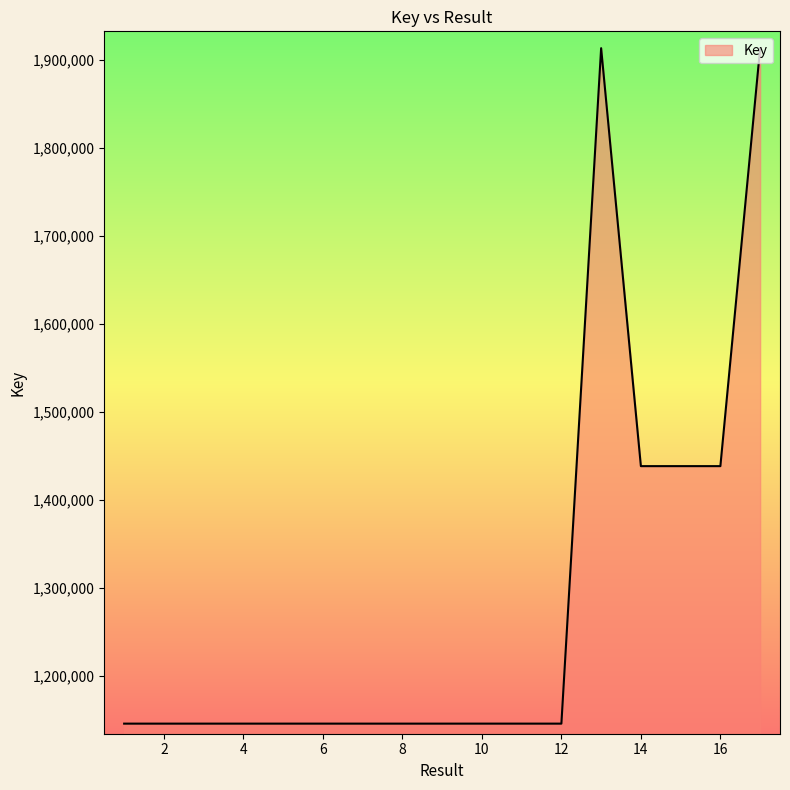

What is the smallest value displayed?

1145651